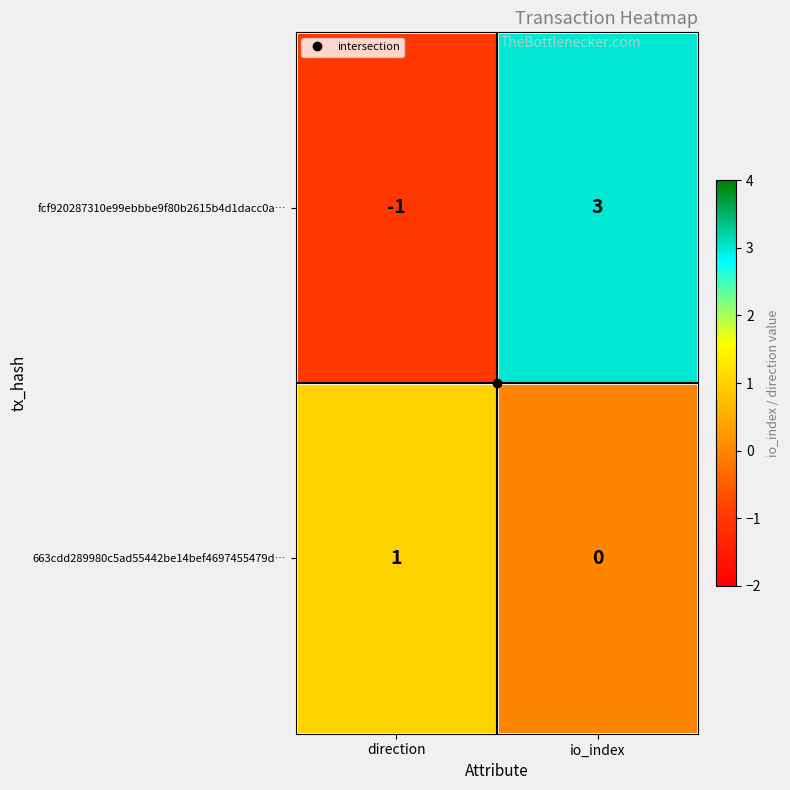

Which series has the largest total across all categories?

fcf920287310e99ebbbe9f80b2615b4d1dacc0a…